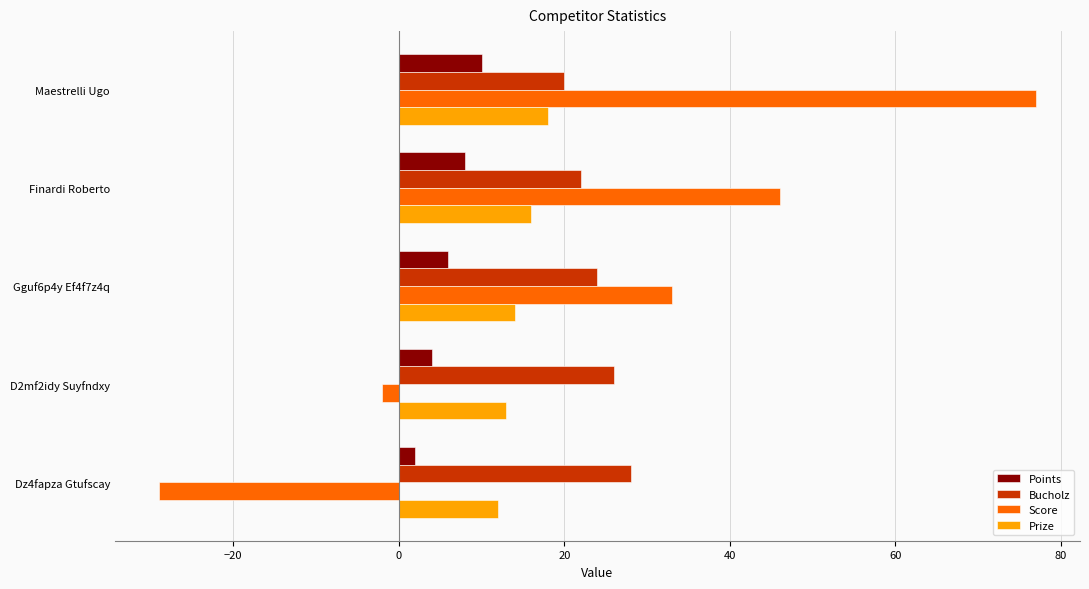

Between Maestrelli Ugo and Dz4fapza Gtufscay, which series saw the biggest shift?

Score